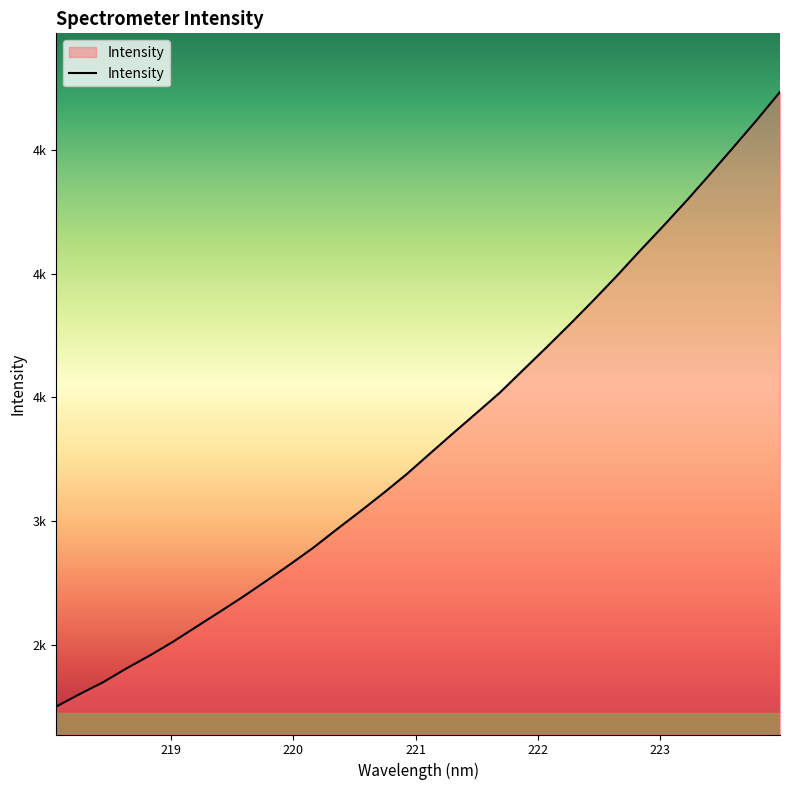

Is this an area chart (filled region under the line)?

Yes